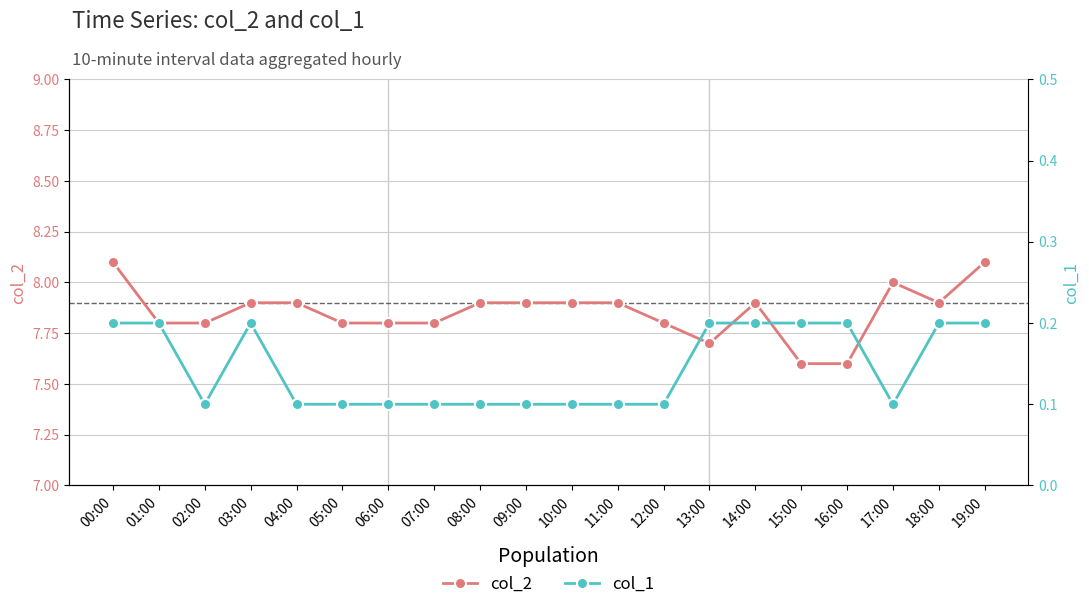

How many col_1 values are between 0 and 1?

20